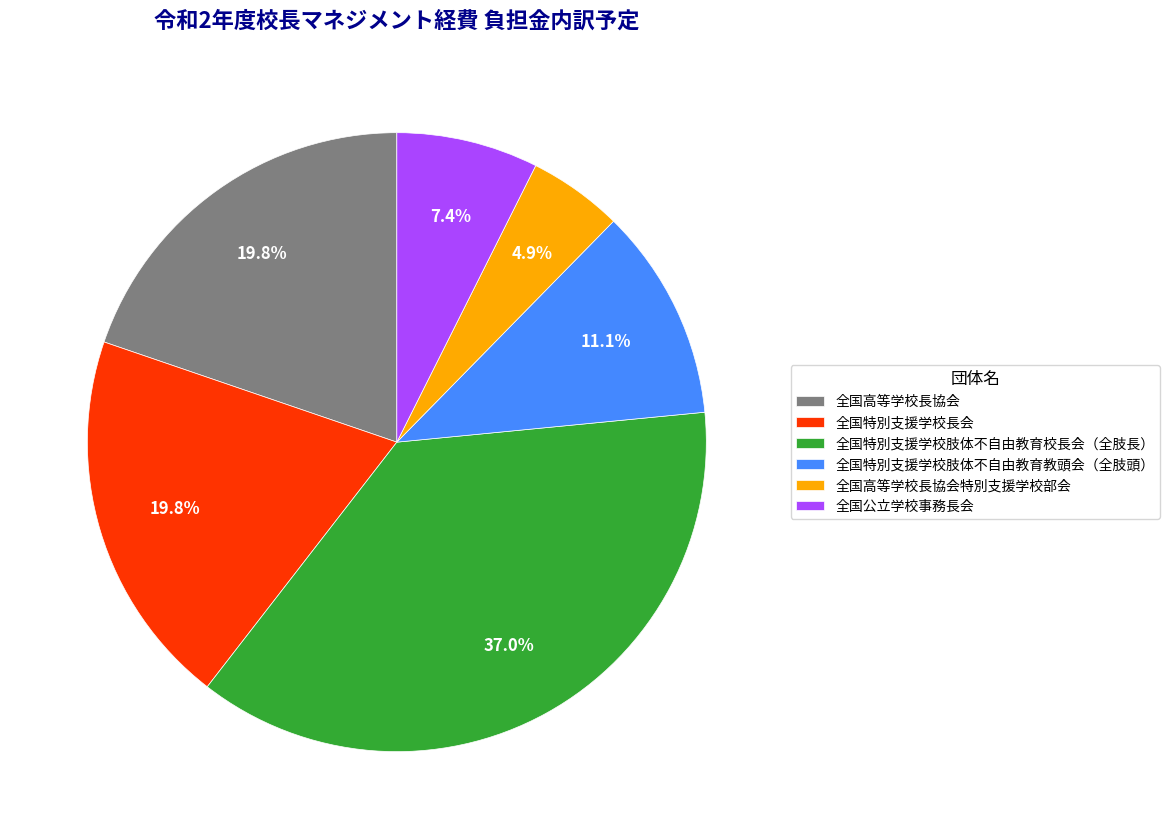

Which slice is the smallest?

全国高等学校長協会特別支援学校部会